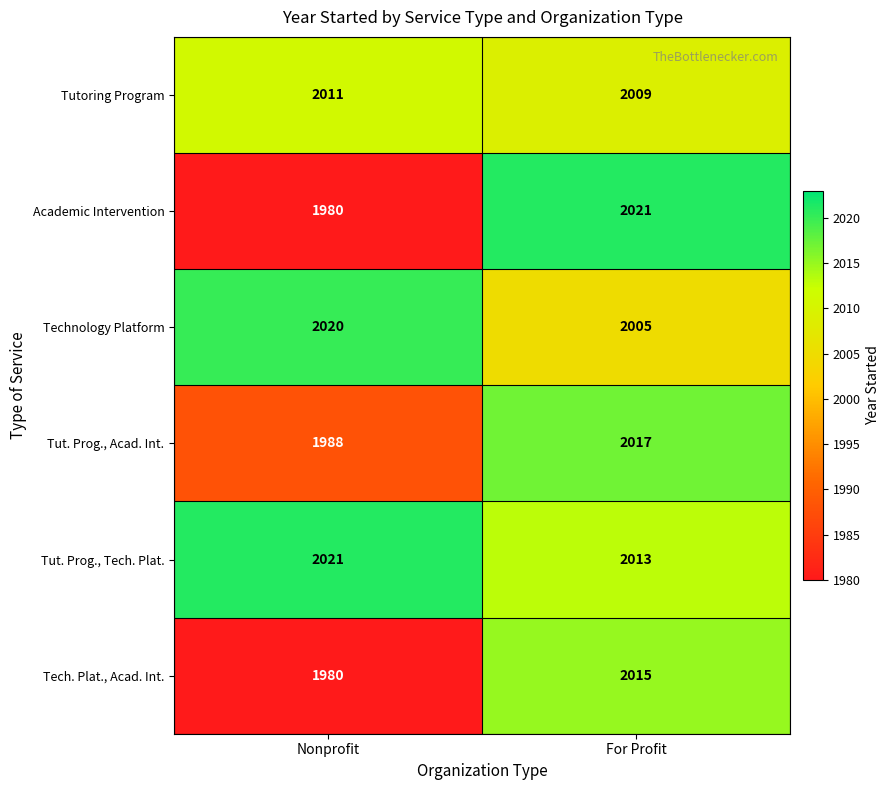

Which series has the largest range (max minus min)?

Academic Intervention